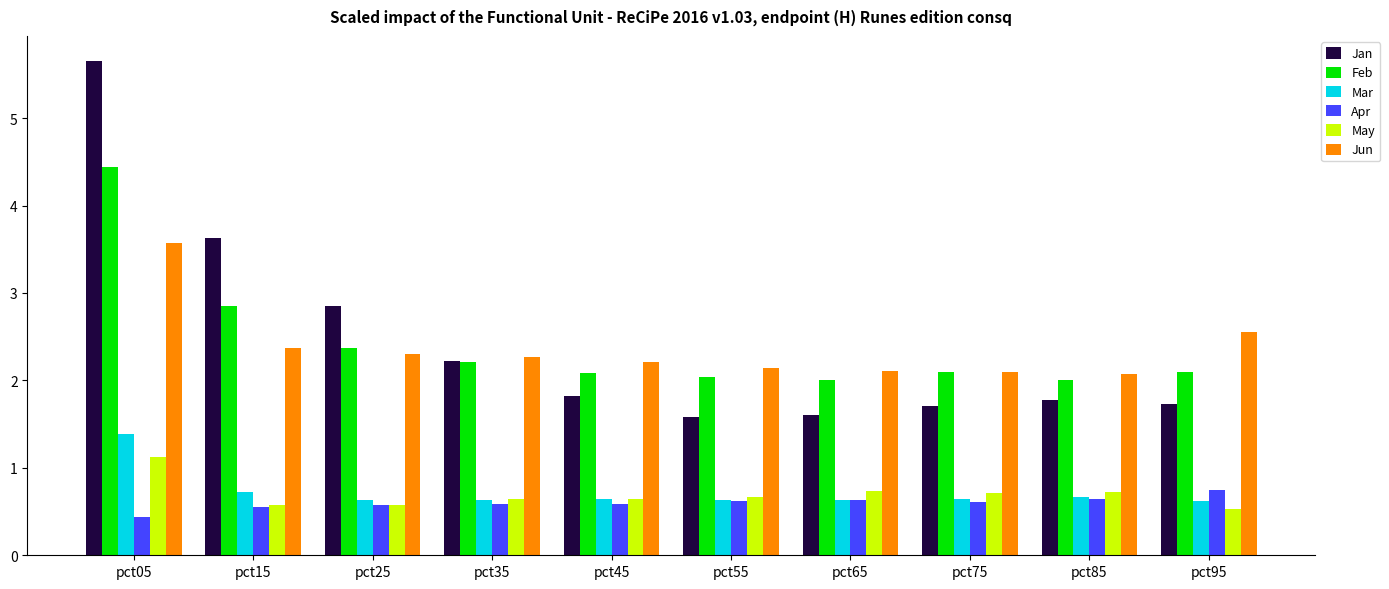

Does the chart contain stacked bars?

No